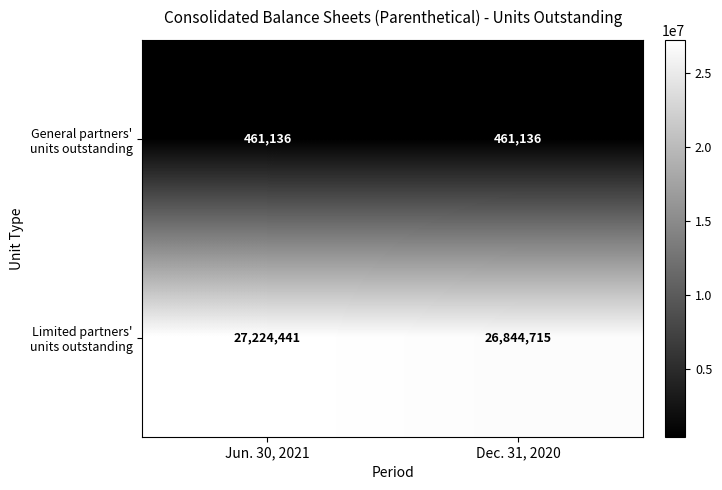

Which series has the largest total across all categories?

Limited partners' units outstanding